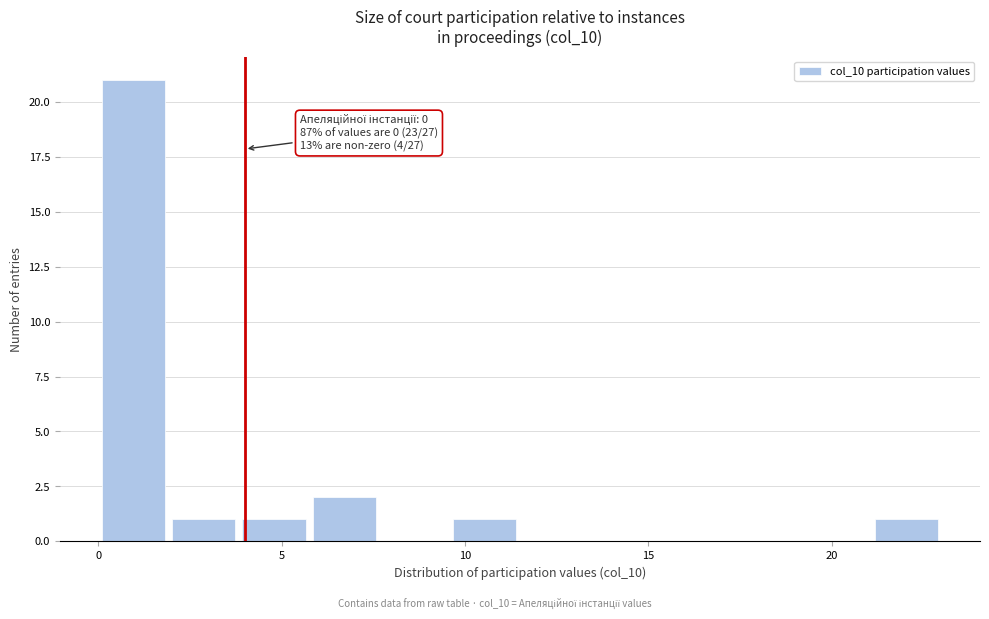

Around what value on the x-axis is the tallest bar? Give the approximate position of its centre, as read against the axis.

1.0